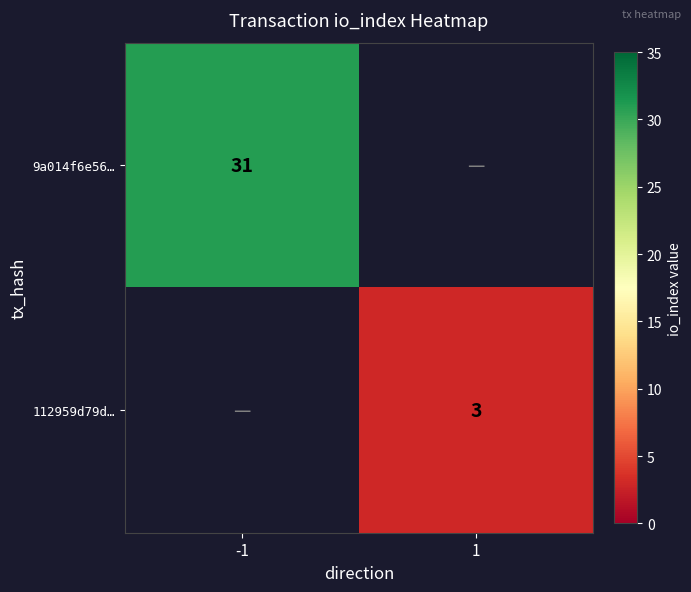

Is the value of 9a014f6e56… at -1 greater than the value of 112959d79d… at 1?

Yes